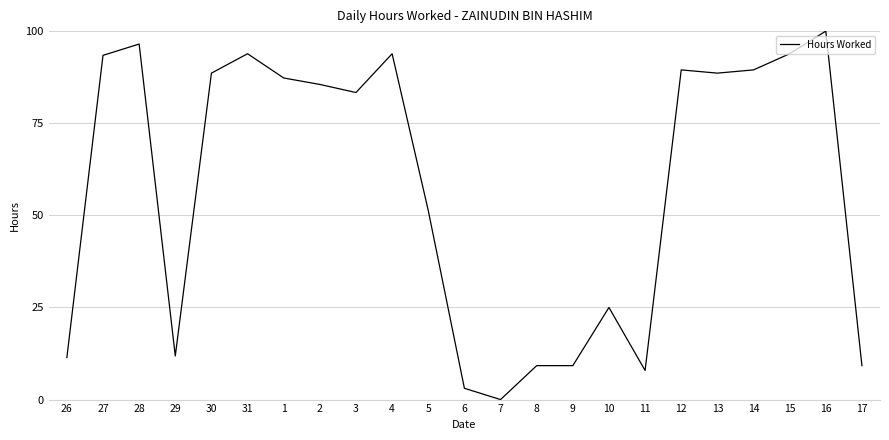

The chart shows a value of 83.3 at 3. True or false?

True